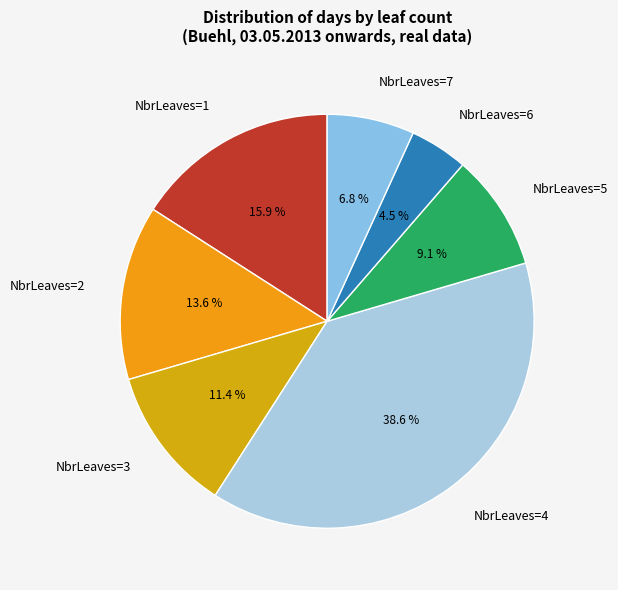

What percentage do NbrLeaves=1 and NbrLeaves=7 together represent?

22.7%